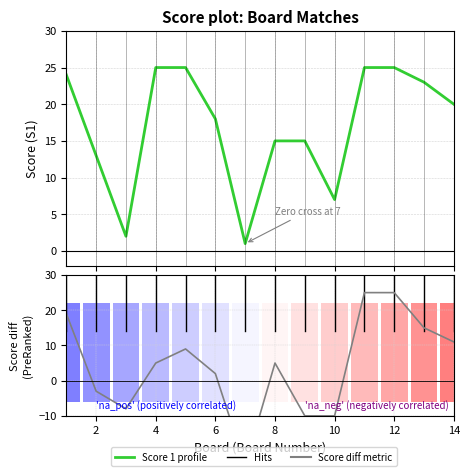

What is the label of the 13th bar from the left?

12